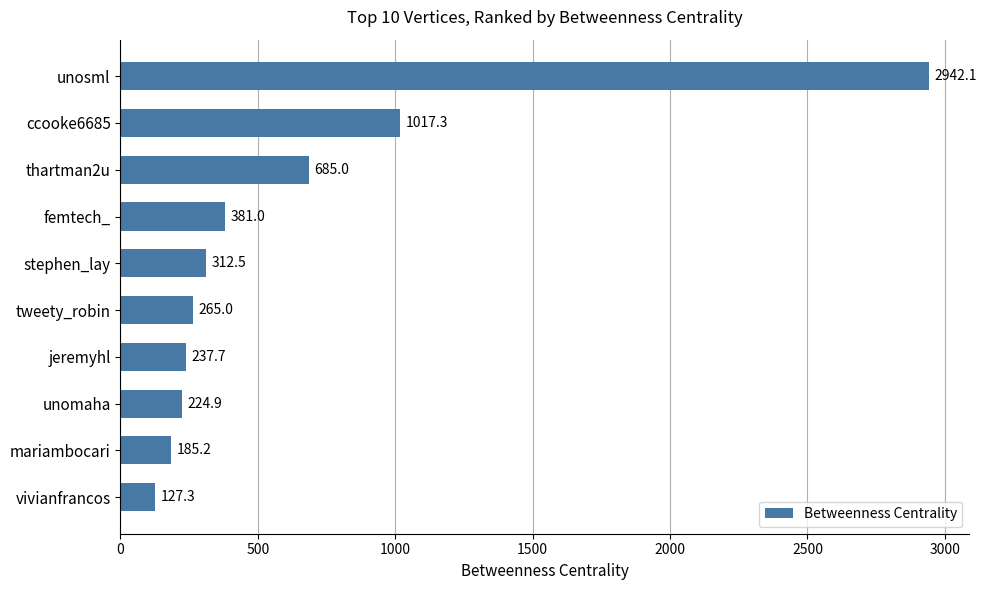

What position from the bottom is unomaha?

3